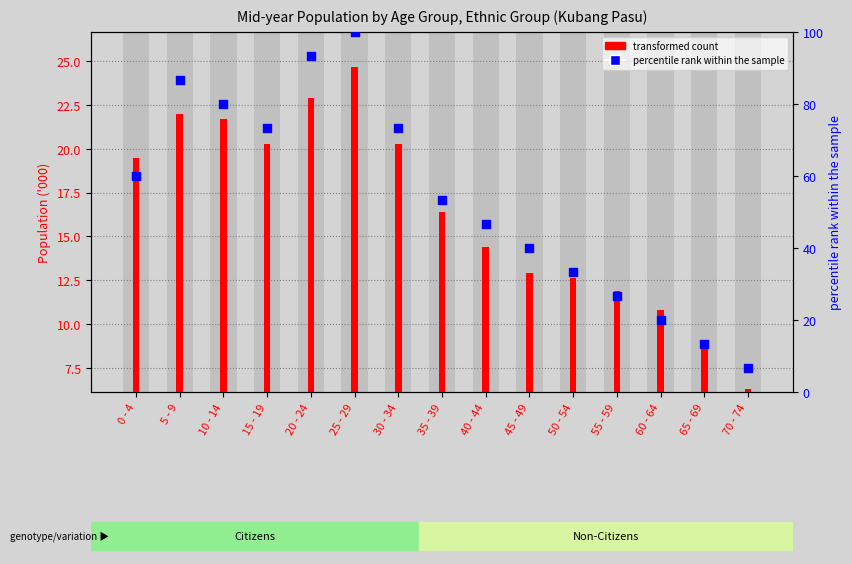

Which has a higher value, 25 - 29 or 65 - 69?

25 - 29